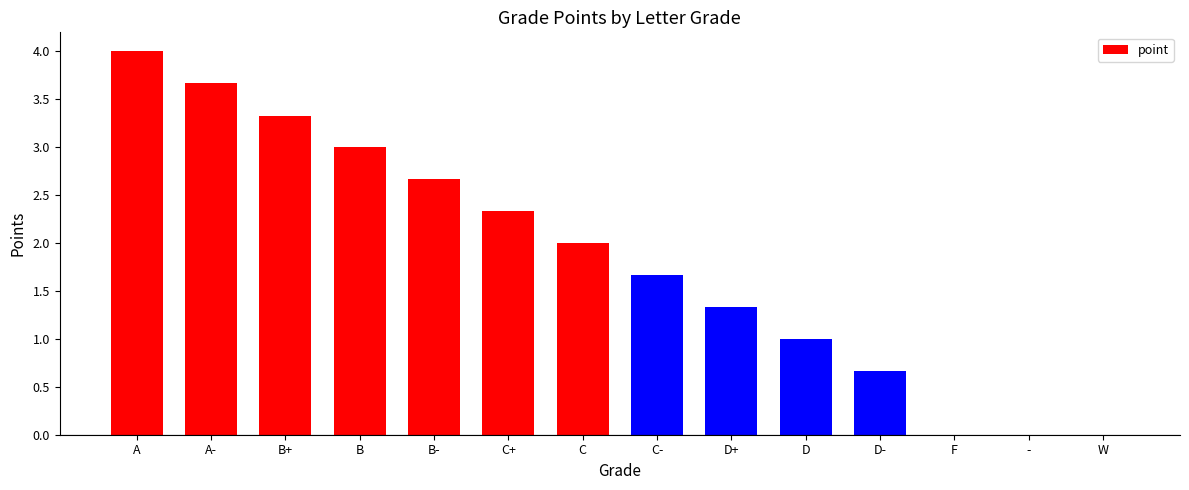

How many categories are shown in the chart?

14